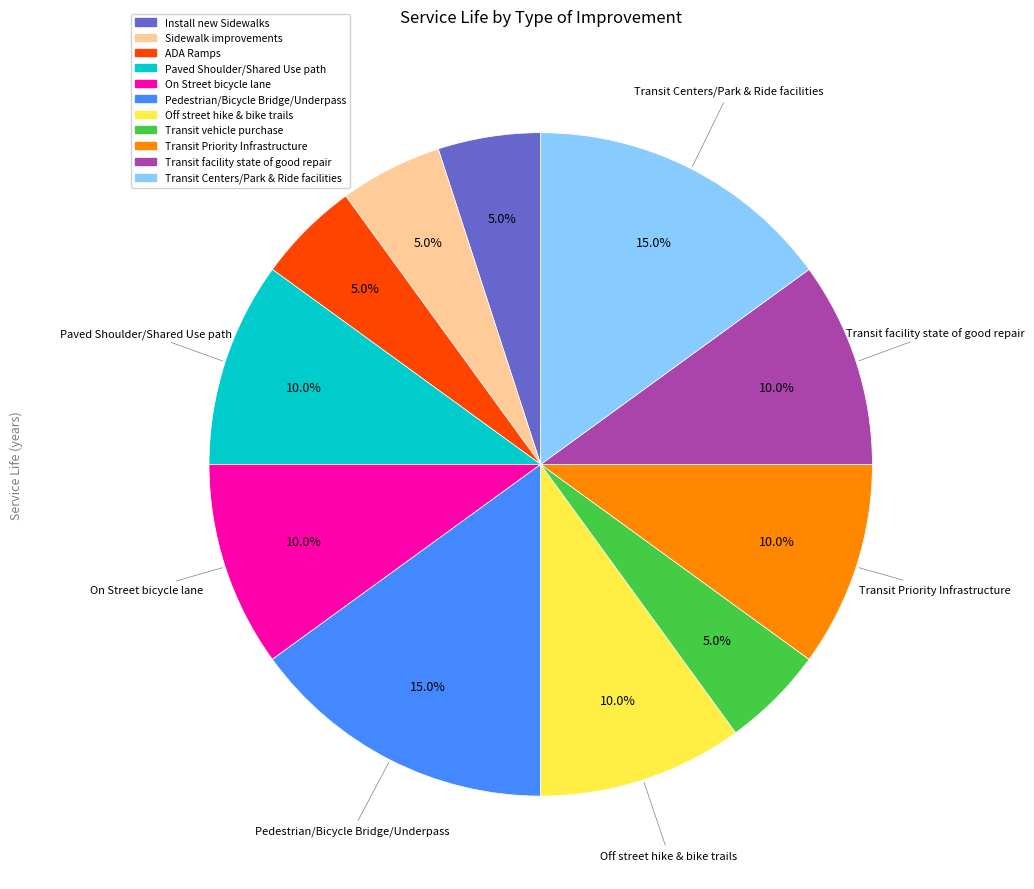

Which has a higher value, ADA Ramps or Transit facility state of good repair?

Transit facility state of good repair